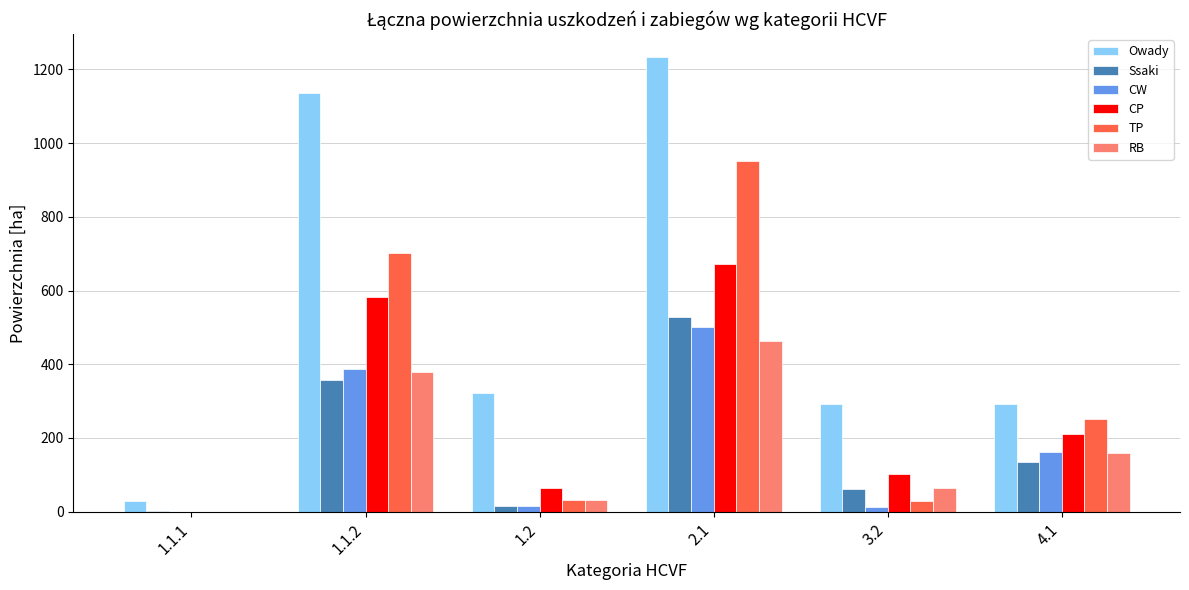

The value of RB at 1.1.2 is 379.1. True or false?

True